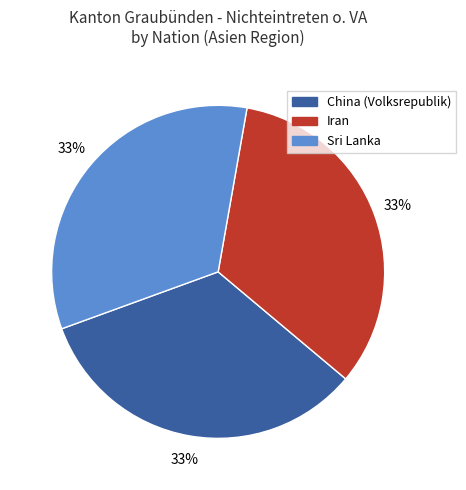

To the nearest percent, what is the average slice percentage?

33%